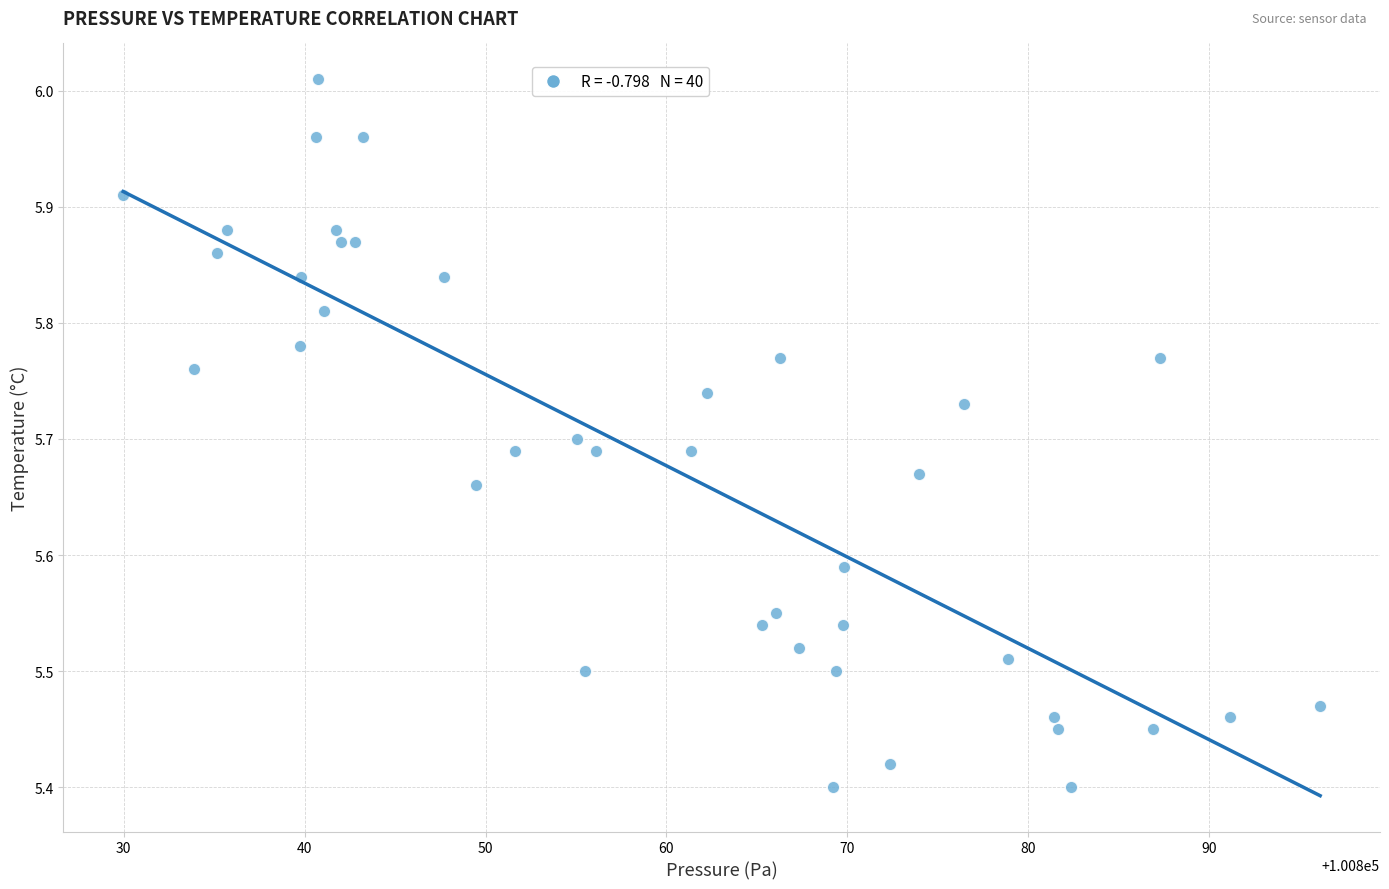

What is the range of X values (max minus min)?

66.2